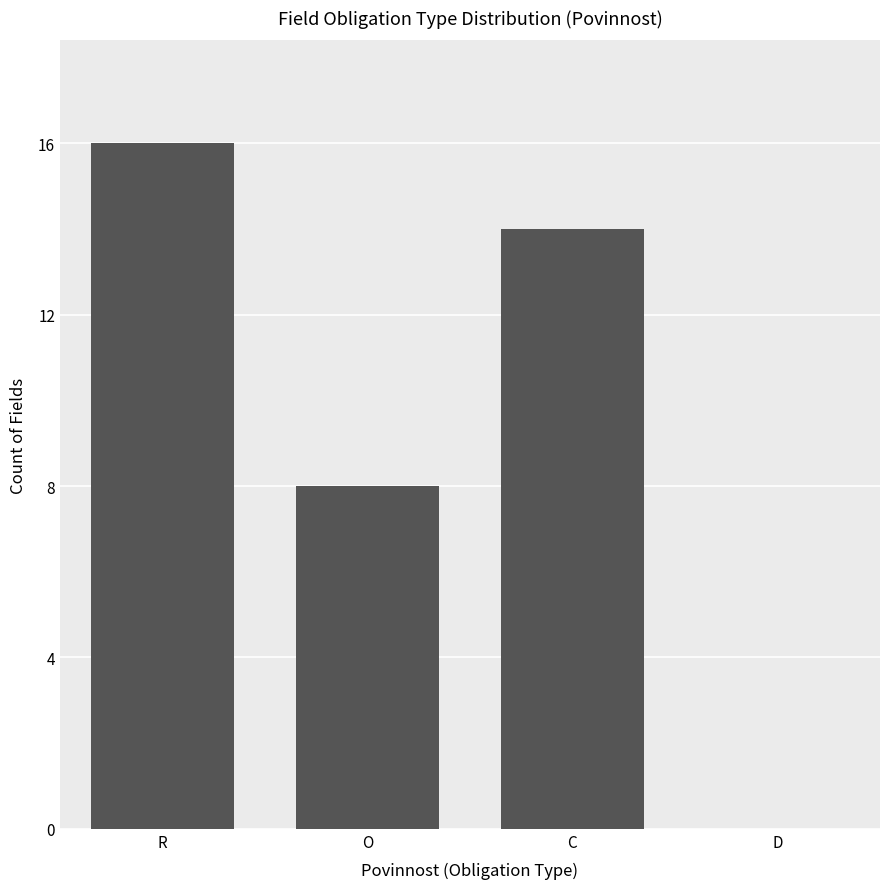

What is the sum of the values at C and D?

14